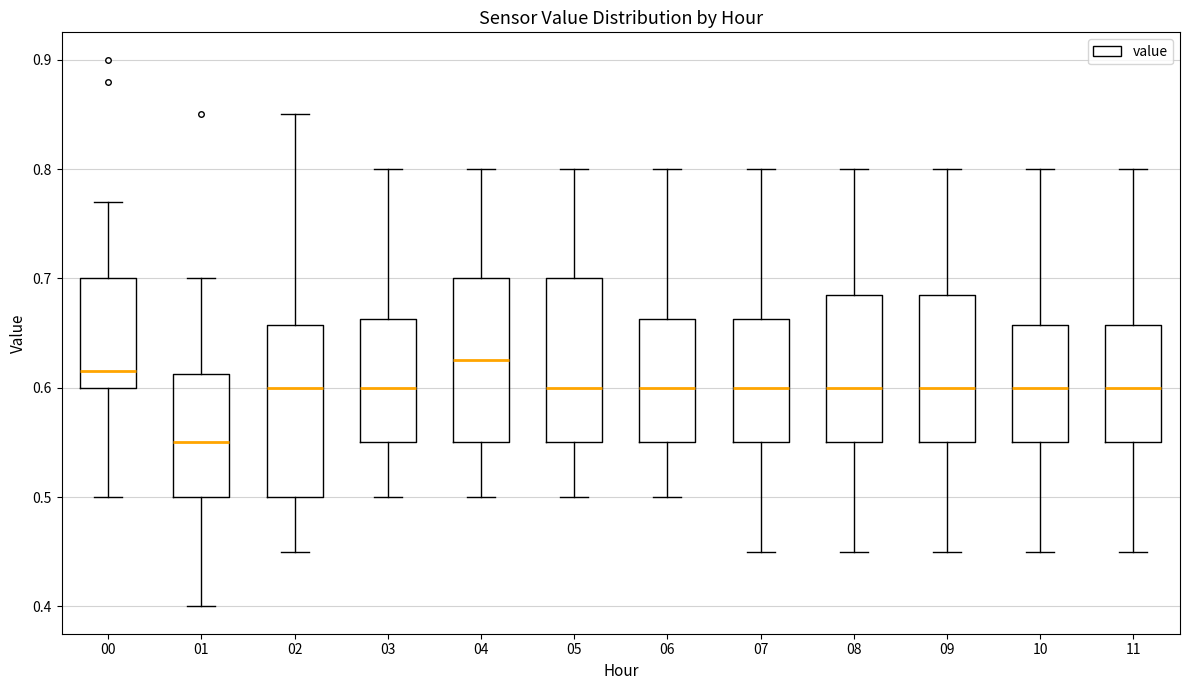

Where does the median line of the box at x = 10 sit on the y-axis? The values are not printed on the chart, so give them approximately, as read against the axis.

0.60